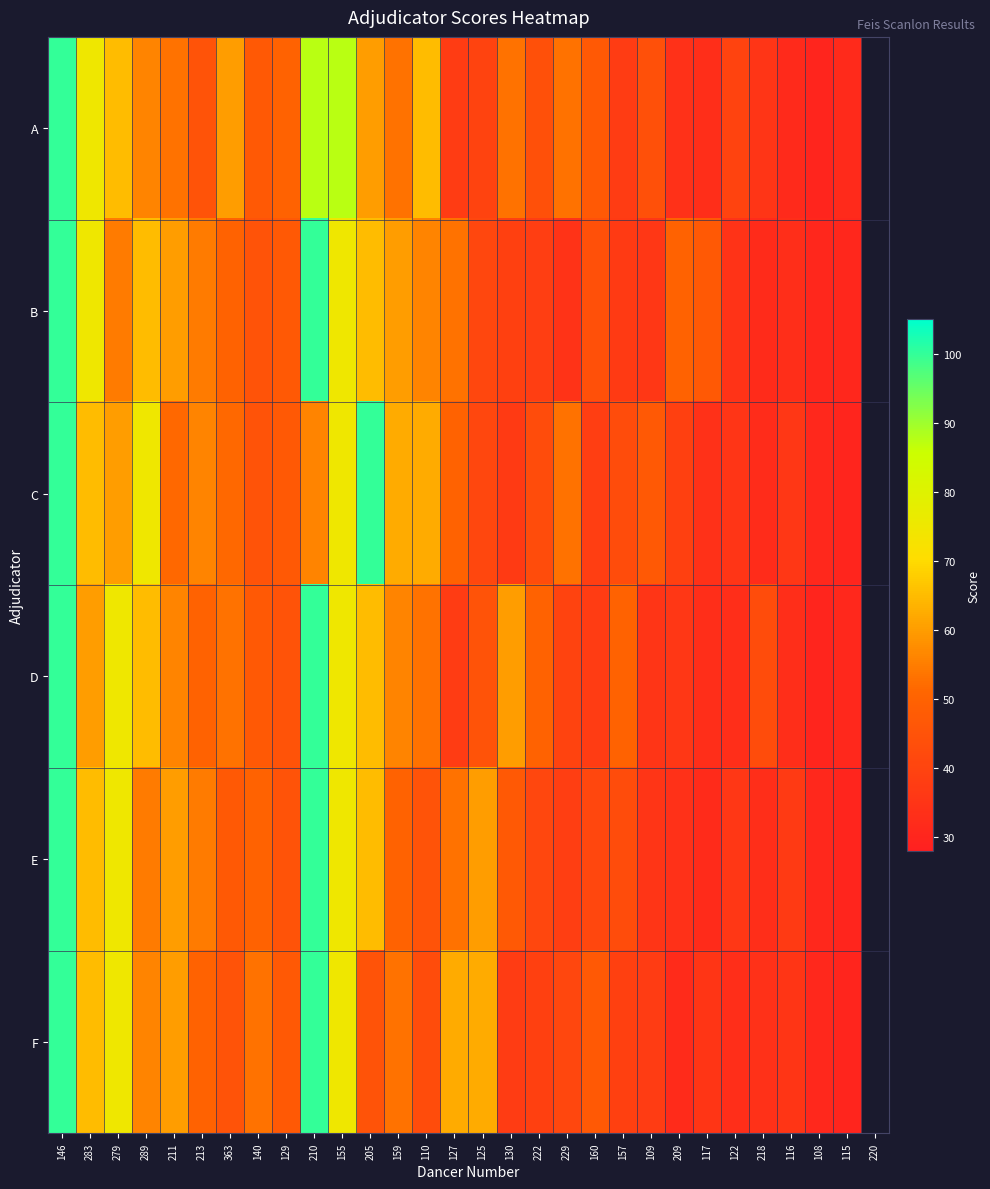

What is the spread (max minus min) of values at 159?

12.5